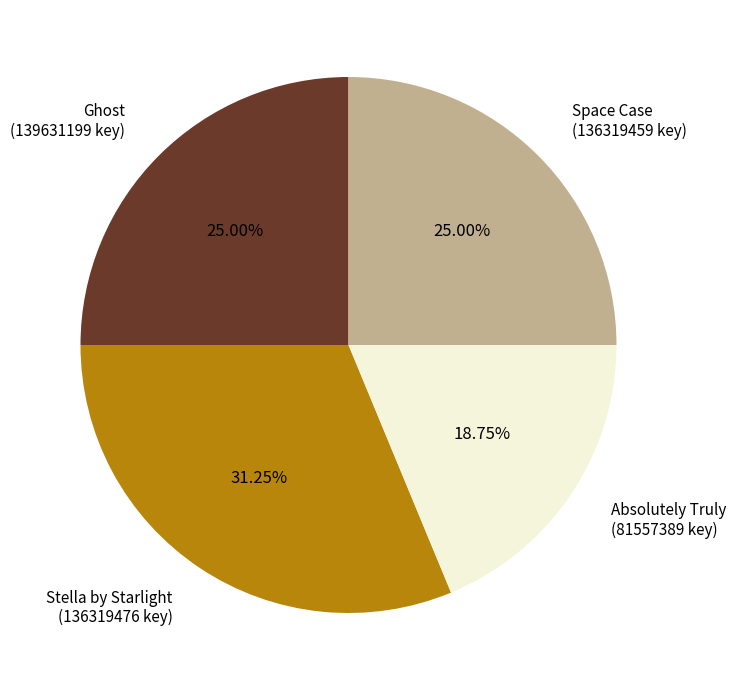

Which slice is the smallest?

Absolutely Truly